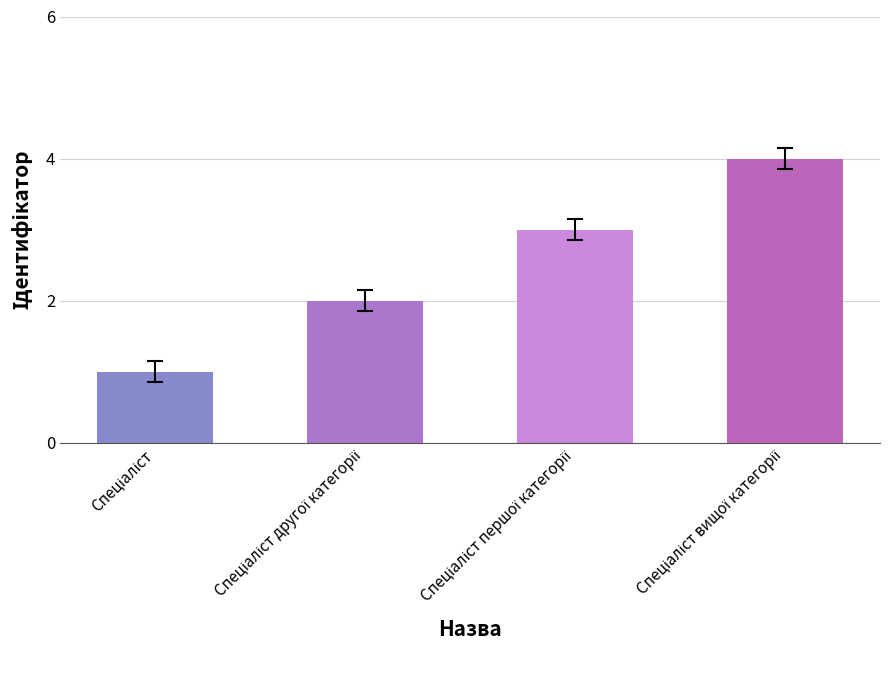

What is the greatest value displayed?

4